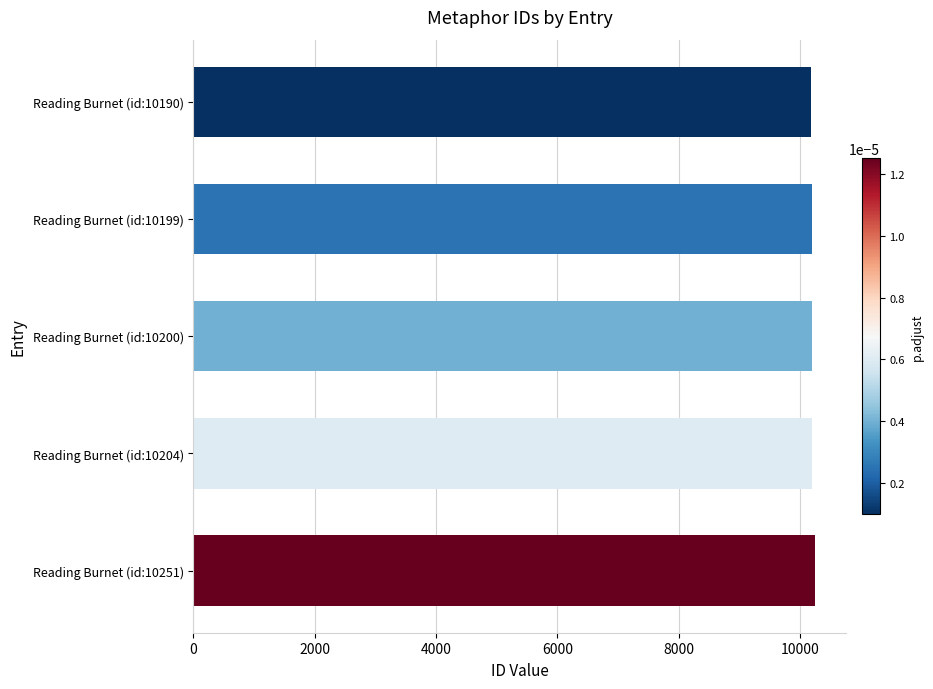

The value at Reading Burnet (id:10199) is 10199. True or false?

True